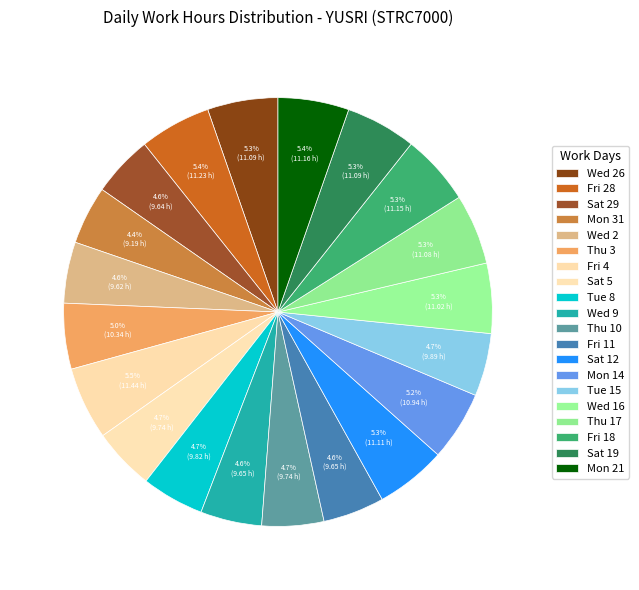

Count the number of slices in the pie.

20